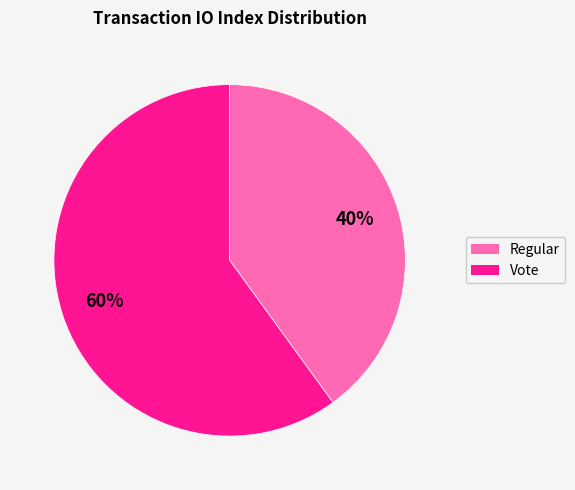

To the nearest percent, what percentage of the pie is Vote?

60%